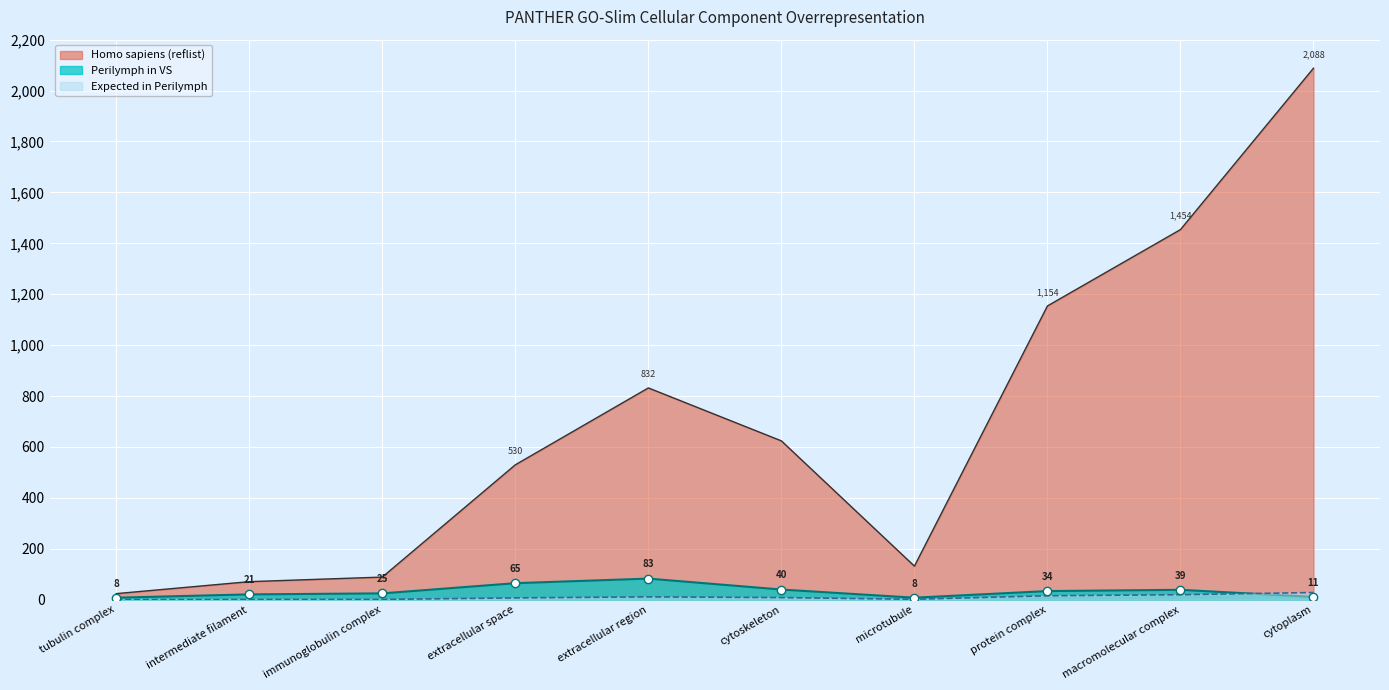

Which series has the largest total across all categories?

Homo sapiens (reflist)